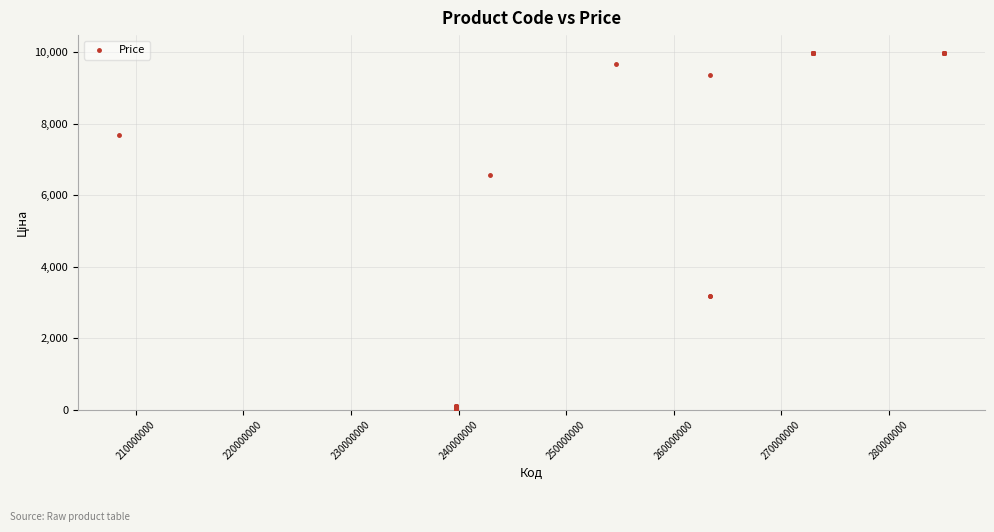

What Y value in the scatter plot is closest to 5003?

6568.8